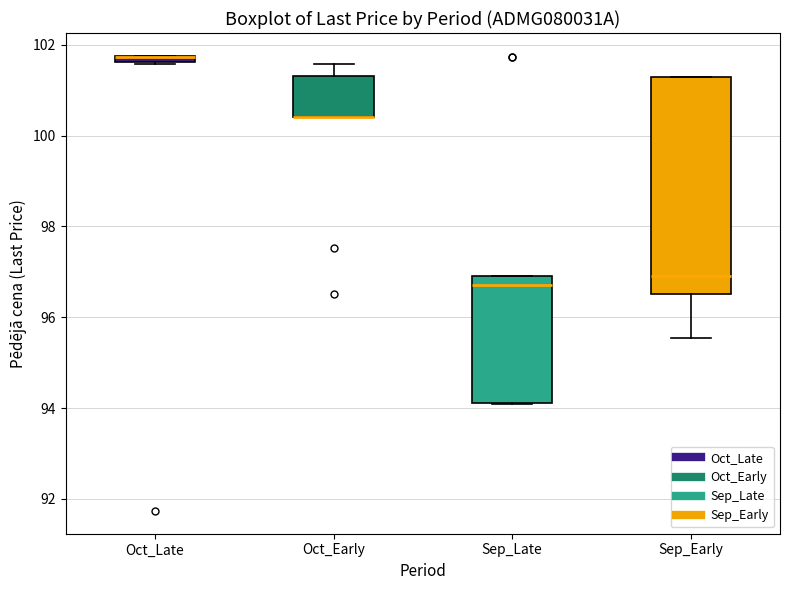

Comparing the boxes themselves (not the whiskers), which one is the tallest?

Sep_Early